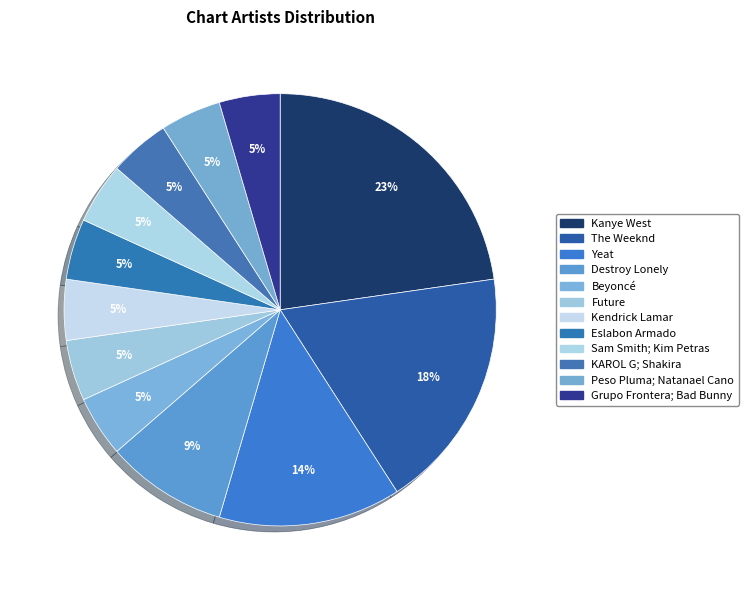

Combined, do Kanye West and Future account for over 50%?

No